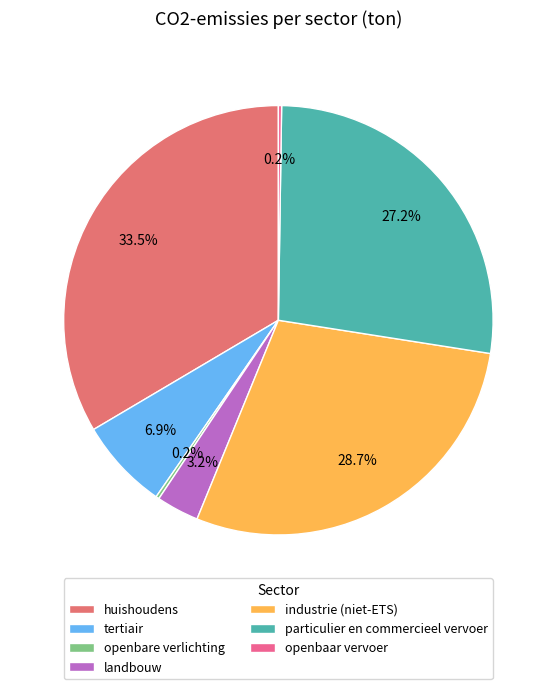

The industrie (niet-ETS) slice represents 29% of the pie. True or false?

True